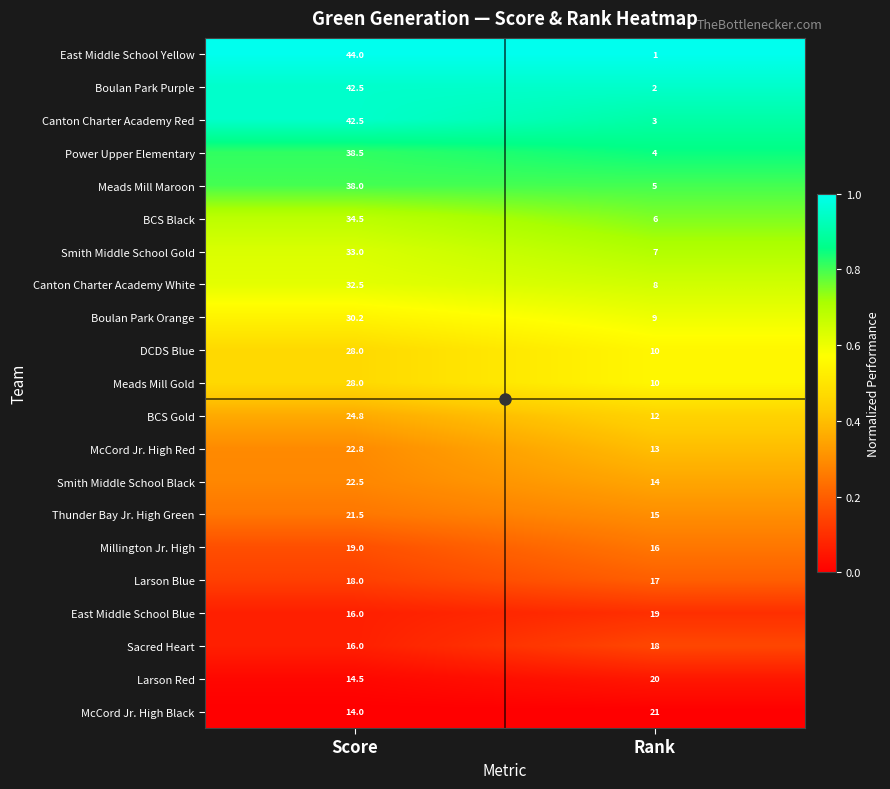

What is the total value across all series at Score?

580.8